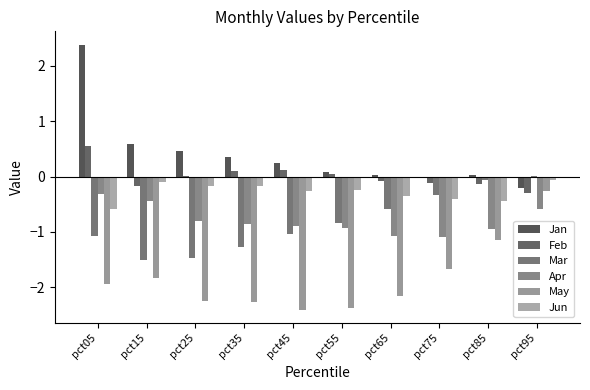

Are the bars horizontal?

No